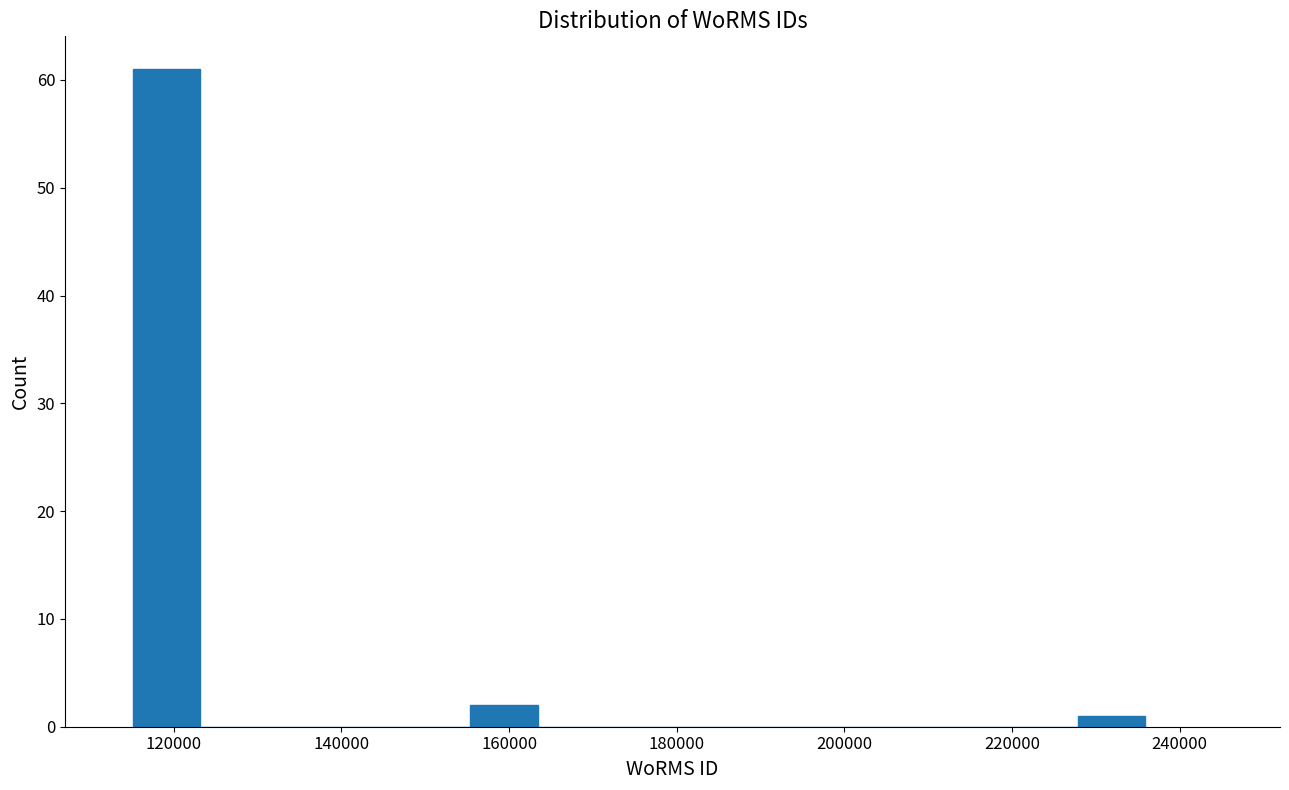

Which range on the x-axis has the tallest bar?

116000 to 124000